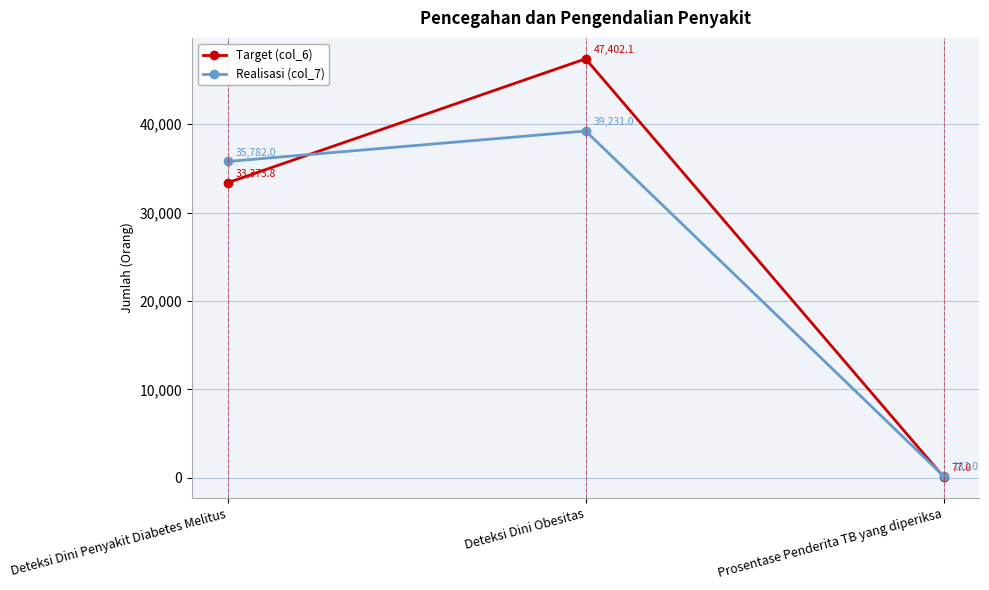

List the series in order of their overall mean, highest first.

Target (col_6), Realisasi (col_7)